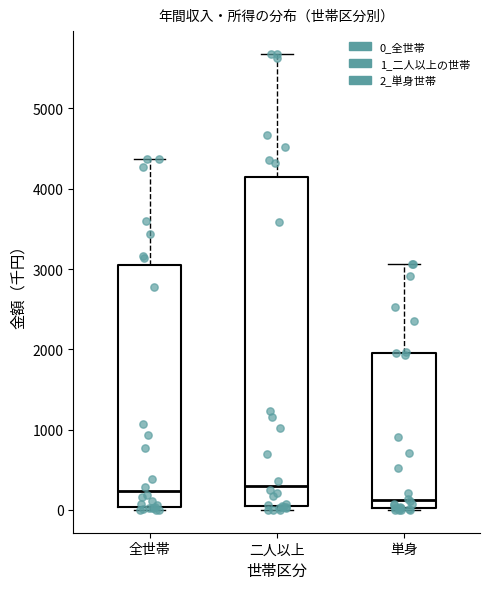

Reading left to right, transcribe this box plot: for each box, give where its median line is, the range the box spans, and where its two whiskers end, as read against the y-axis. The values are not printed on the chart, so give them approximately, as read against the axis.

全世帯: median 200, box 0 to 3000, whiskers 0 (just below the box's lower edge) to 4400
二人以上: median 300, box 0 to 4100, whiskers 0 (just below the box's lower edge) to 5700
単身: median 100, box 0 to 1900, whiskers 0 to 3100